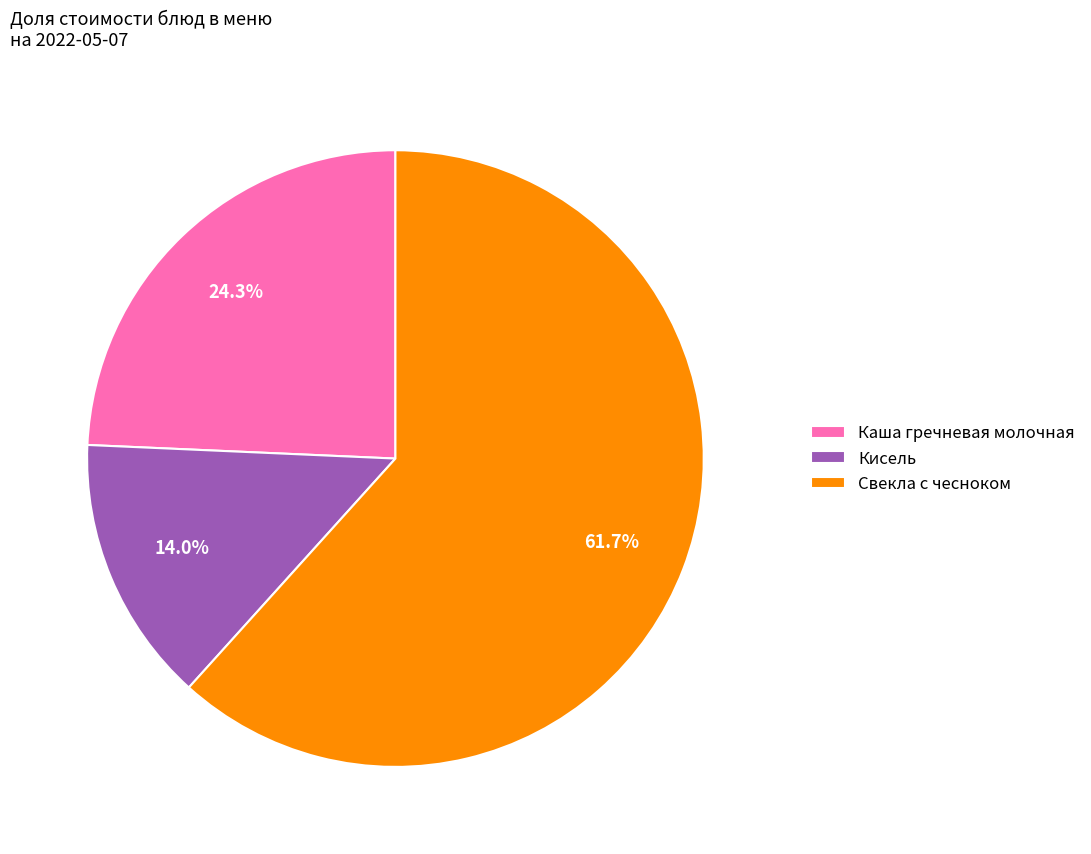

Rank the categories by value from lowest to highest.

Кисель, Каша гречневая молочная, Свекла с чесноком